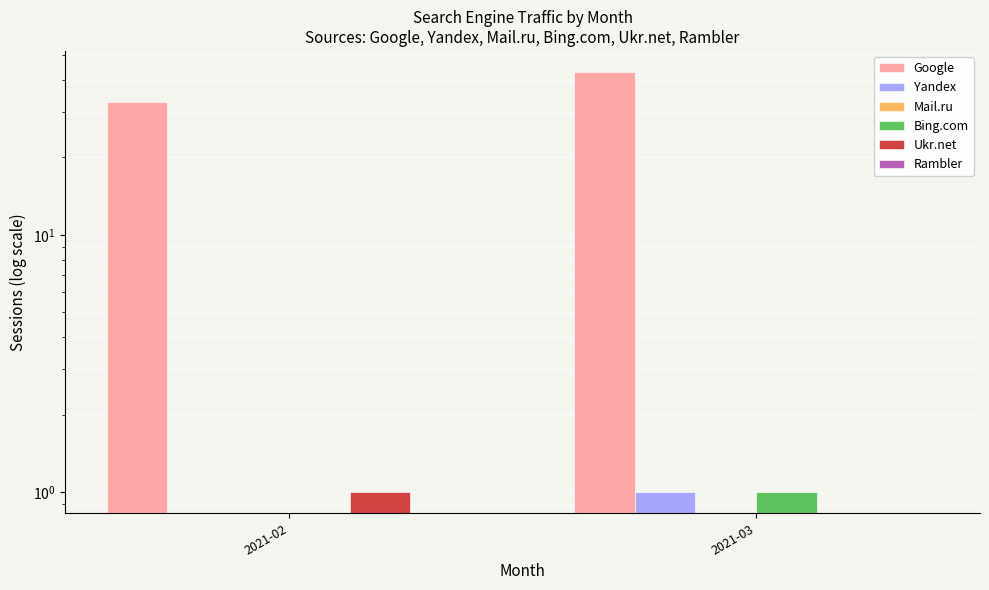

Which series has the largest total across all categories?

Google